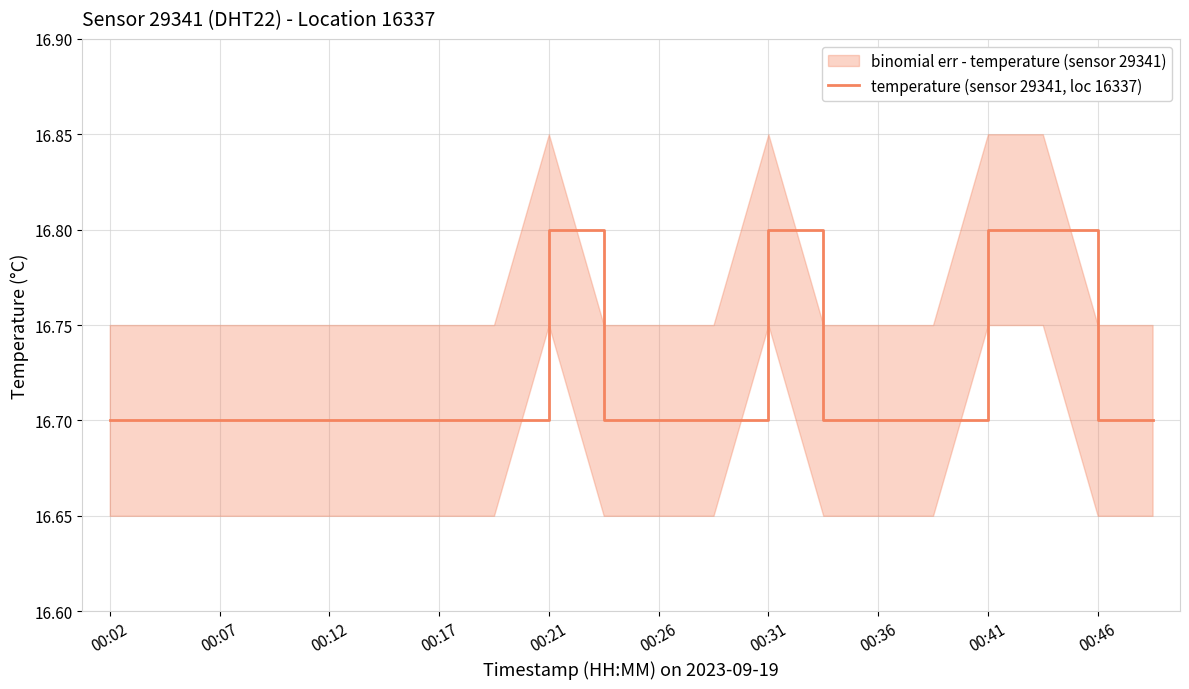

The value at 00:46 is 7.1. True or false?

False